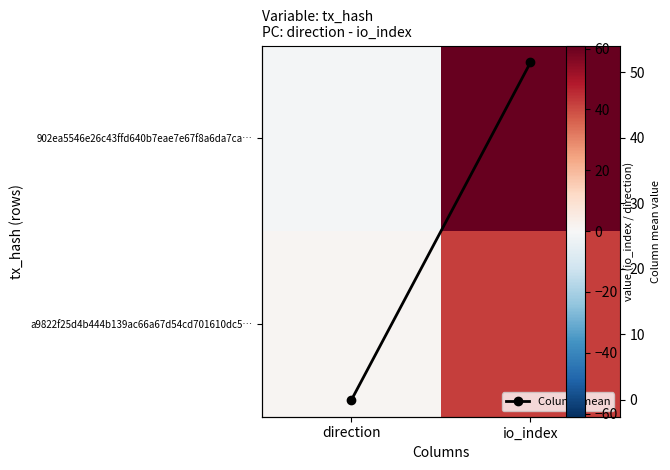

At which label is a9822f25d4b444b139ac66a67d54cd701610dc5… closest to 21?

direction